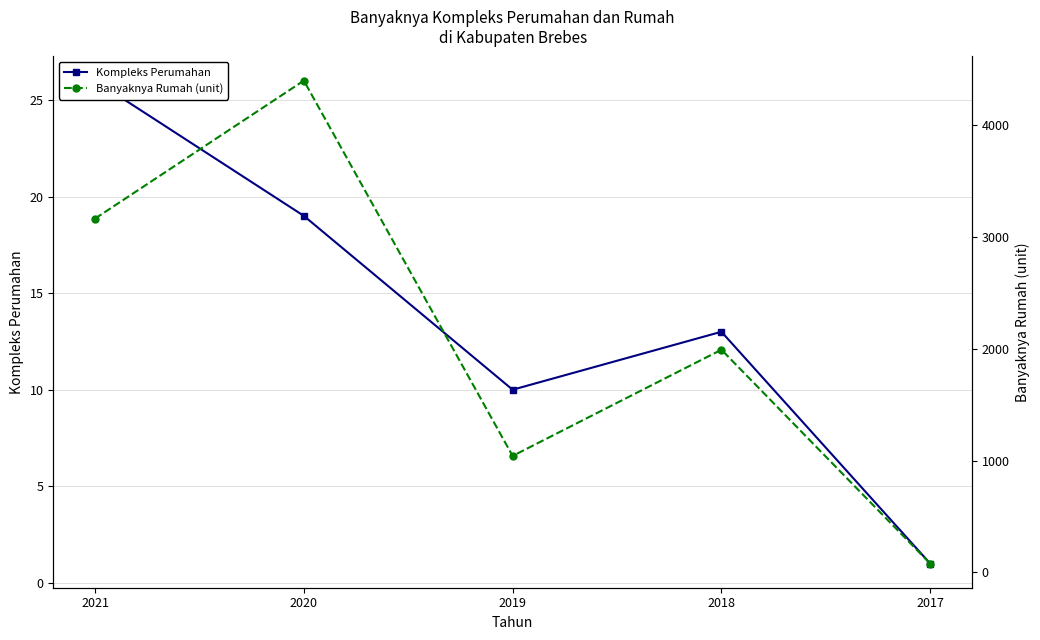

In Banyaknya Rumah (unit), how many points are lower than both neighbors (excluding endpoints)?

1